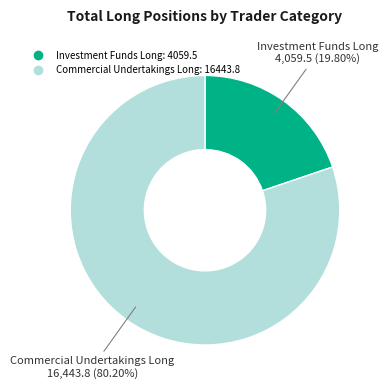

What is the largest slice in the pie chart?

Commercial Undertakings Long